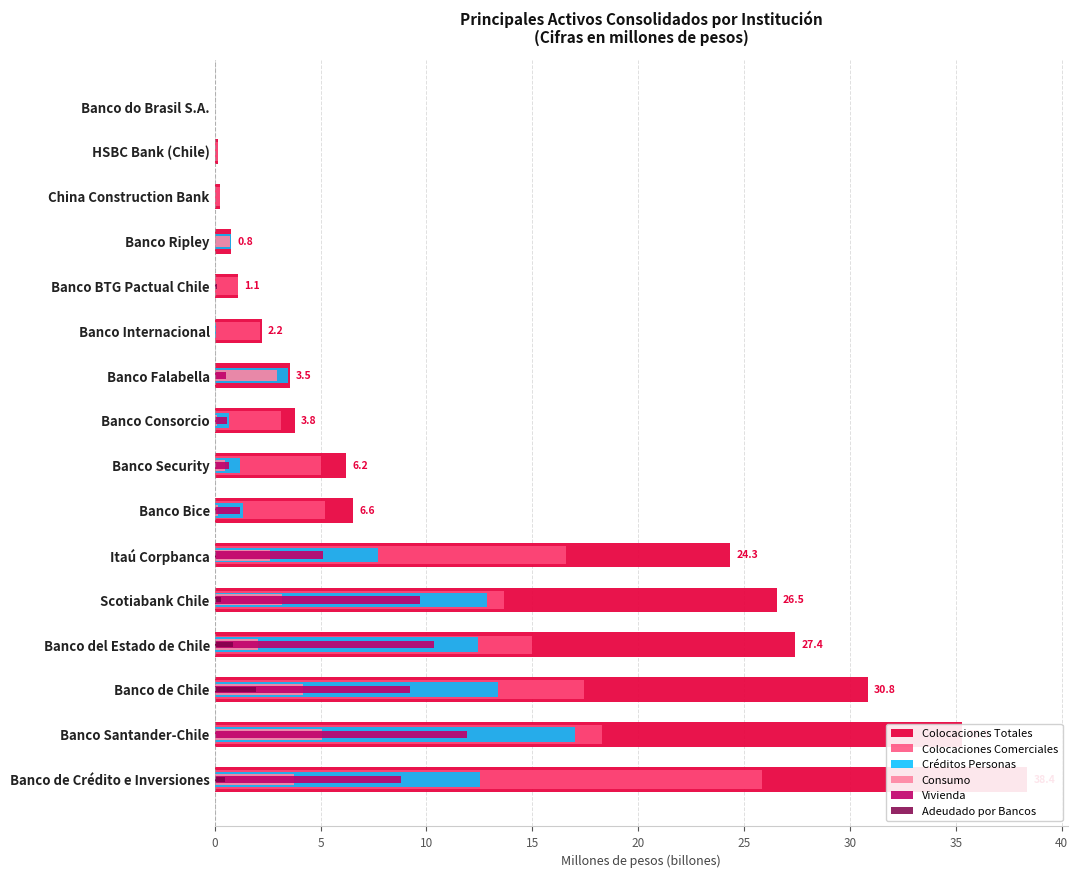

What is the average value of the Créditos Personas series?

5.2